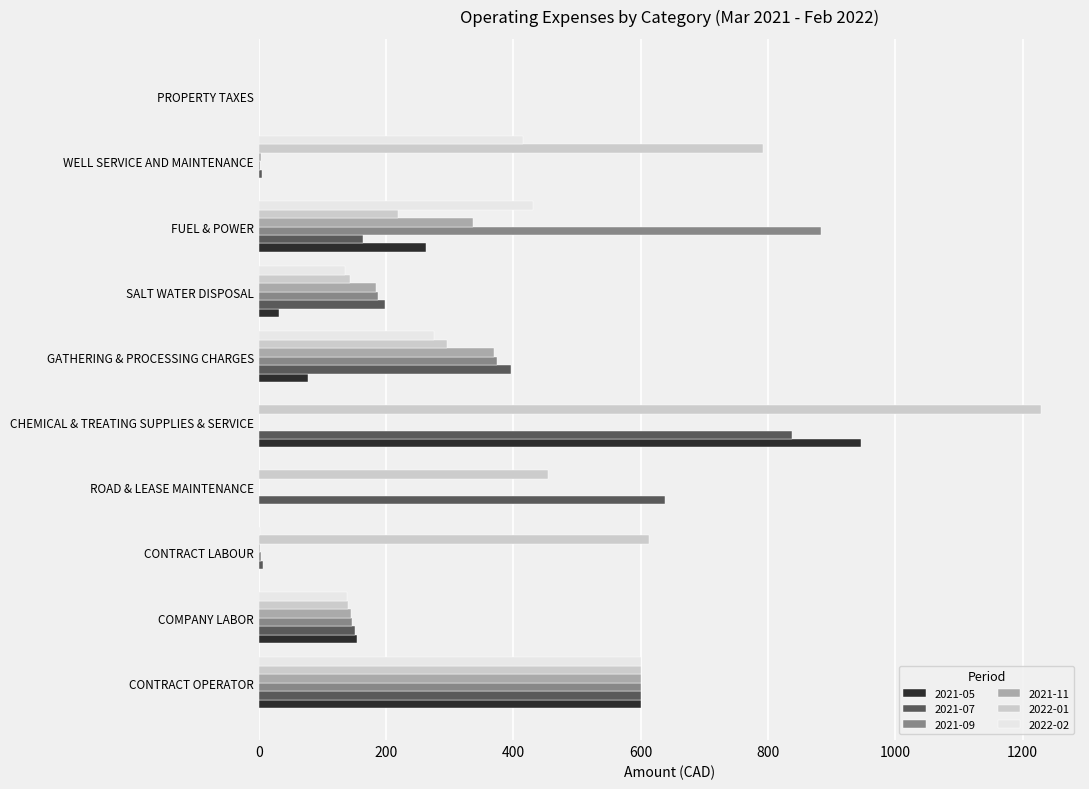

What is the spread (max minus min) of values at CHEMICAL & TREATING SUPPLIES & SERVICE?

1228.5